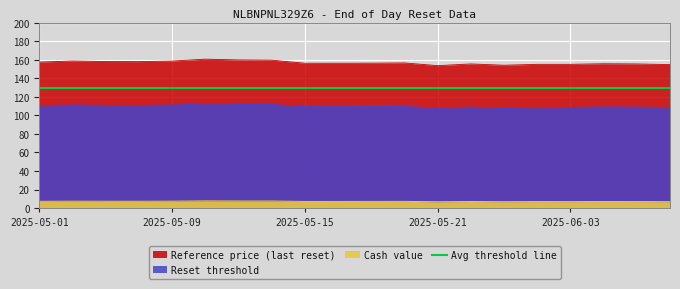

In Reference price (last reset), how many points are higher than both neighbors (excluding endpoints)?

5